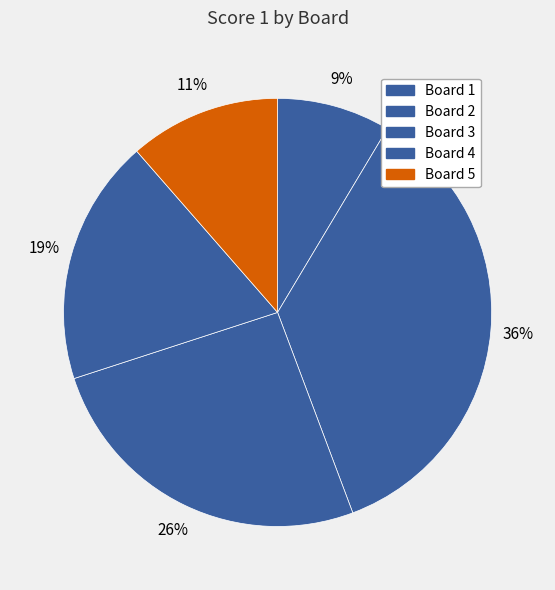

Approximately how many times larger is the value at Board 1 compared to Board 3?

0.3